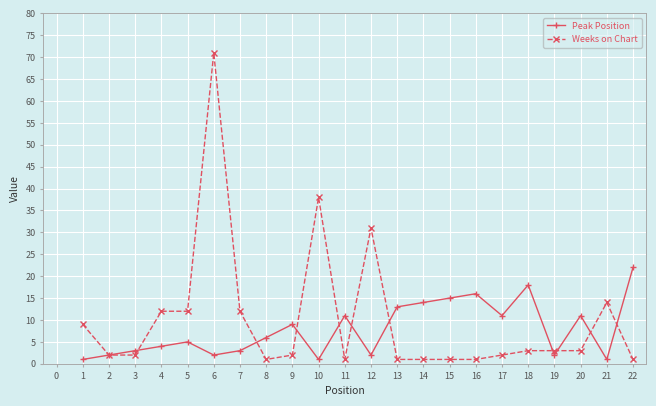

Reading right to left, what are all the values shown in this chart?

Peak Position: 22	1	11	2	18	11	16	15	14	13	2	11	1	9	6	3	2	5	4	3	2	1
Weeks on Chart: 1	14	3	3	3	2	1	1	1	1	31	1	38	2	1	12	71	12	12	2	2	9